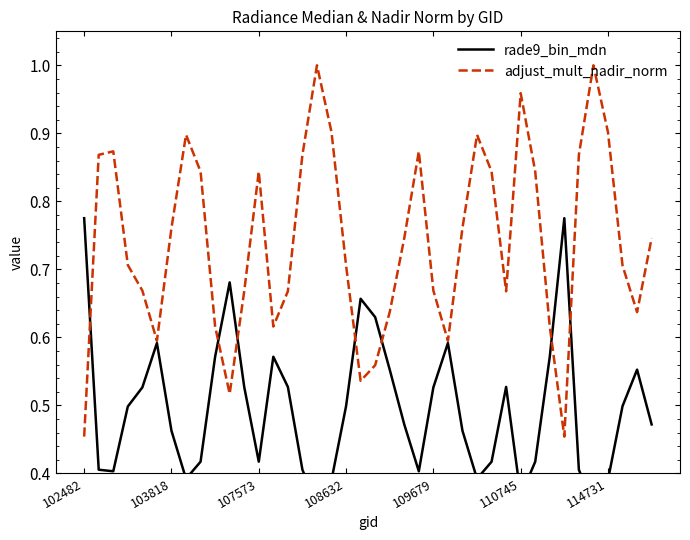

The value of adjust_mult_nadir_norm at 102482 is 0.1. True or false?

False